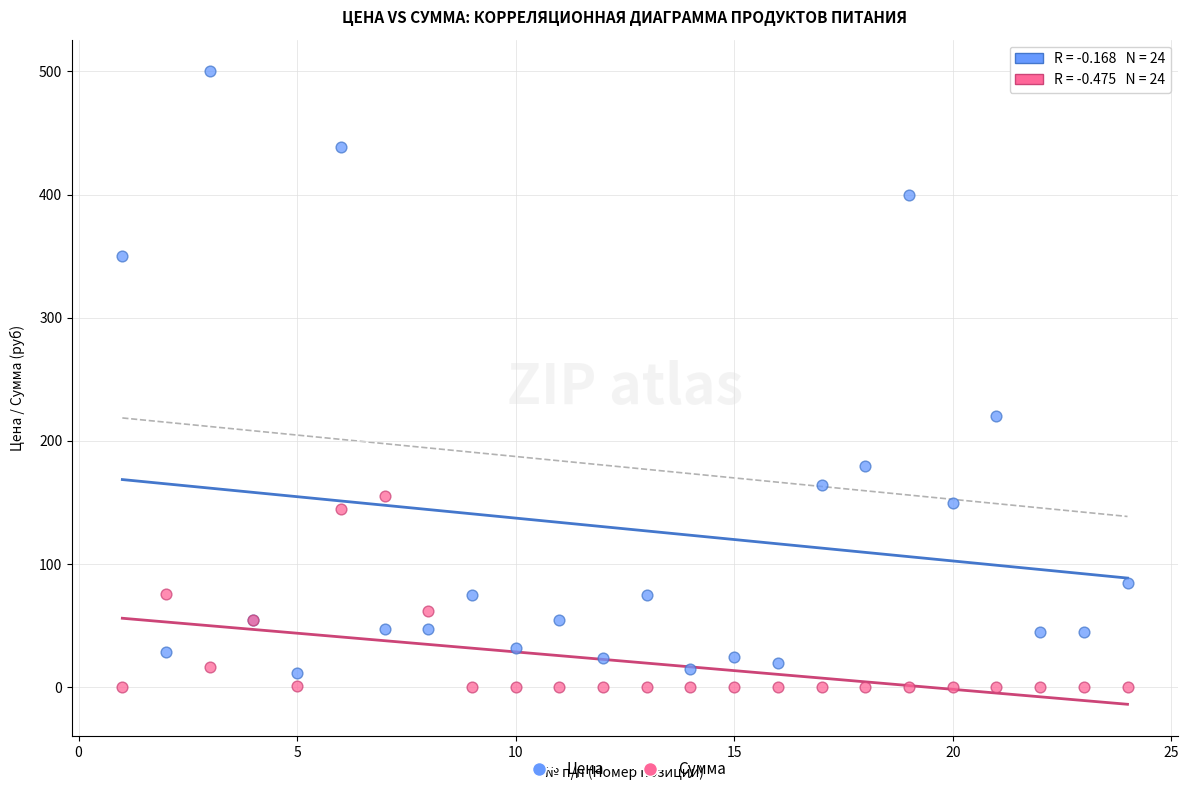

Across all series, what Y value is closest to 250?

220.0